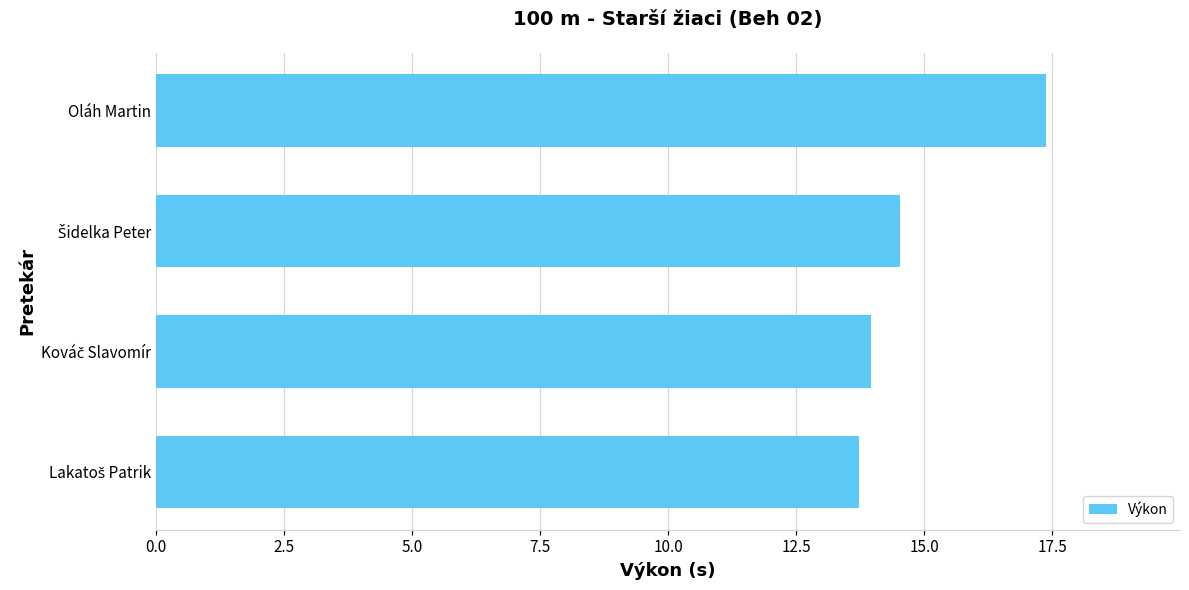

What is the greatest value displayed?

17.4